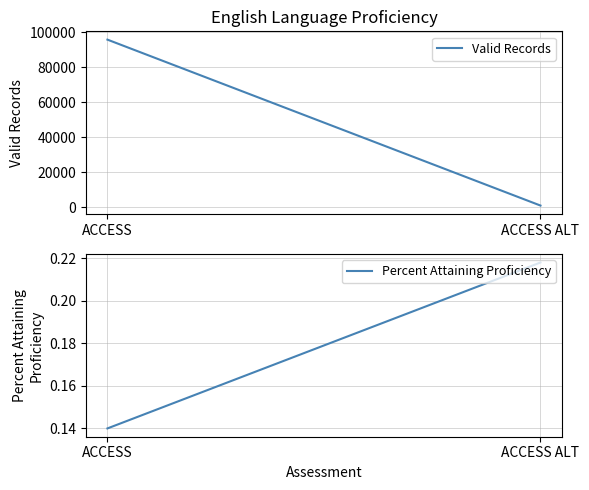

Reading left to right, extract all data points from this chart.

Valid Records: ACCESS=95772.0	ACCESS ALT=850.0
Percent Attaining Proficiency: ACCESS=0.1	ACCESS ALT=0.2